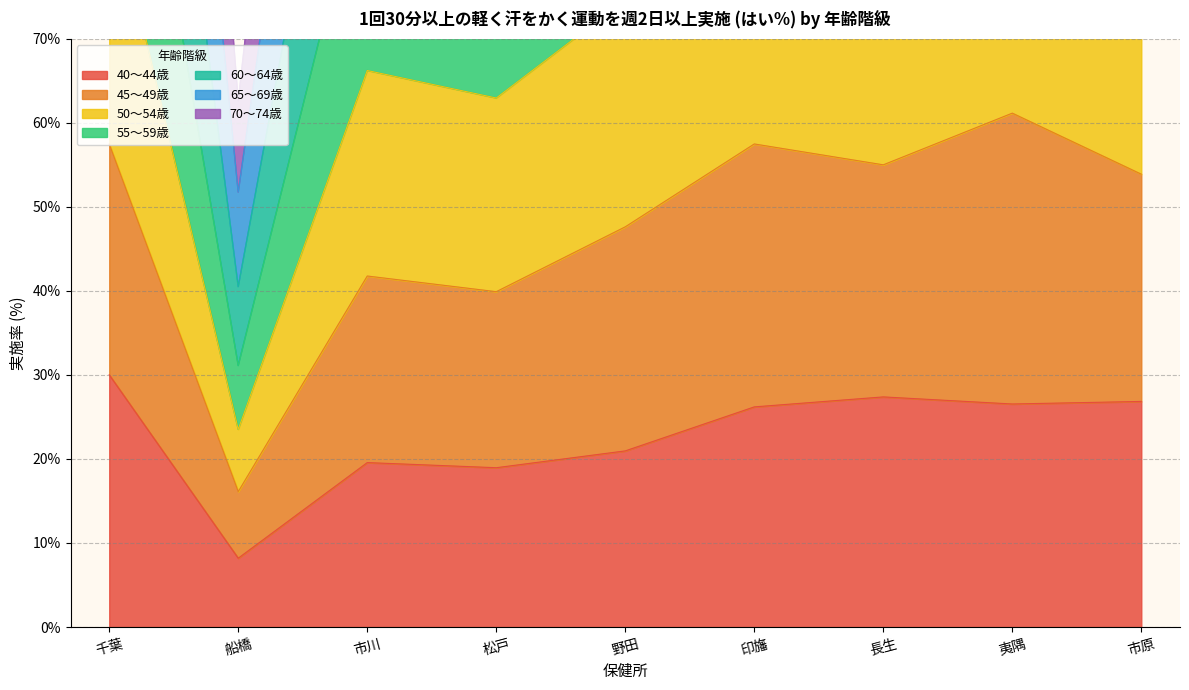

True or false: 65～69歳 has a value of 206.3 at 千葉.

True